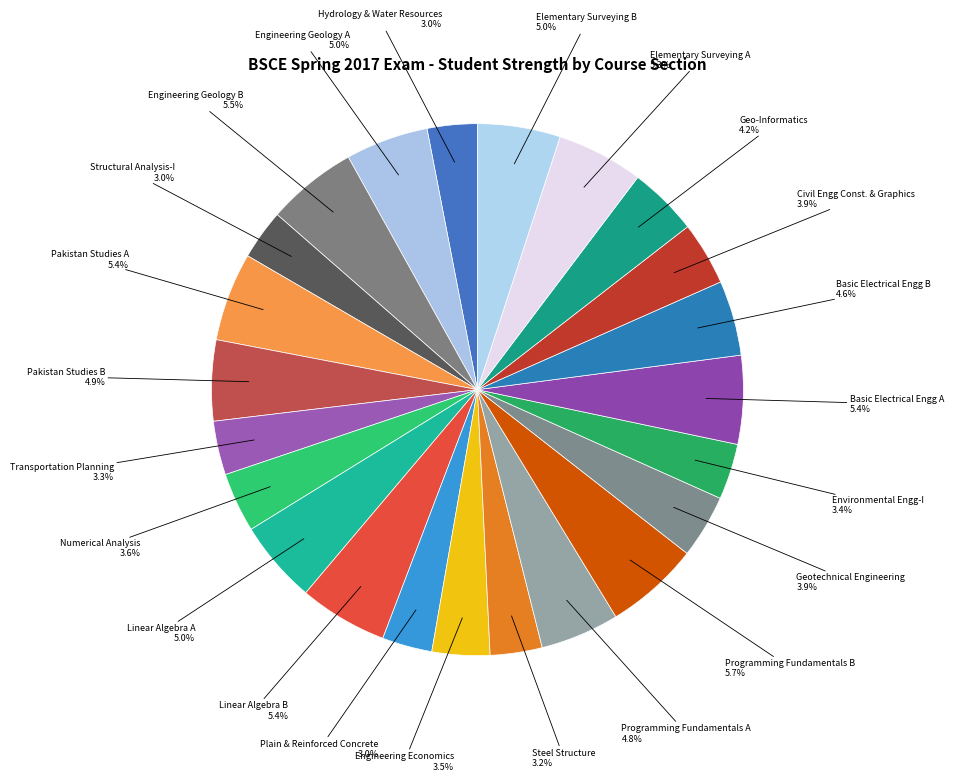

How many slices are in this pie chart?

23